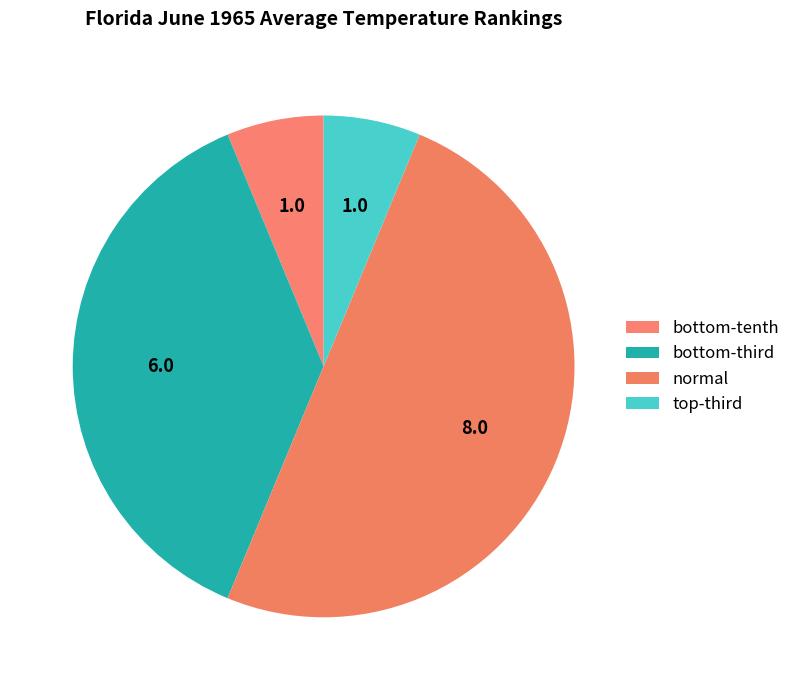

How many slices are in this pie chart?

4